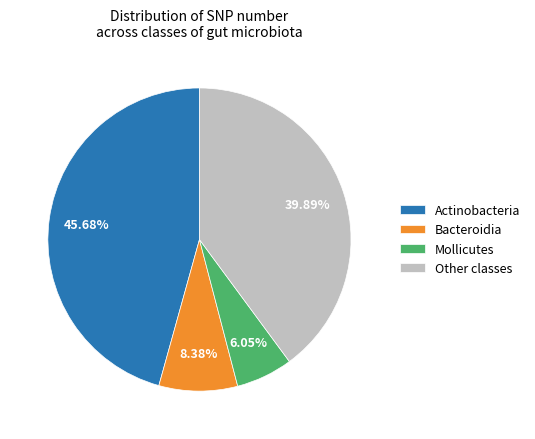

To the nearest percent, what is the difference between the largest and smallest slice percentages?

40%